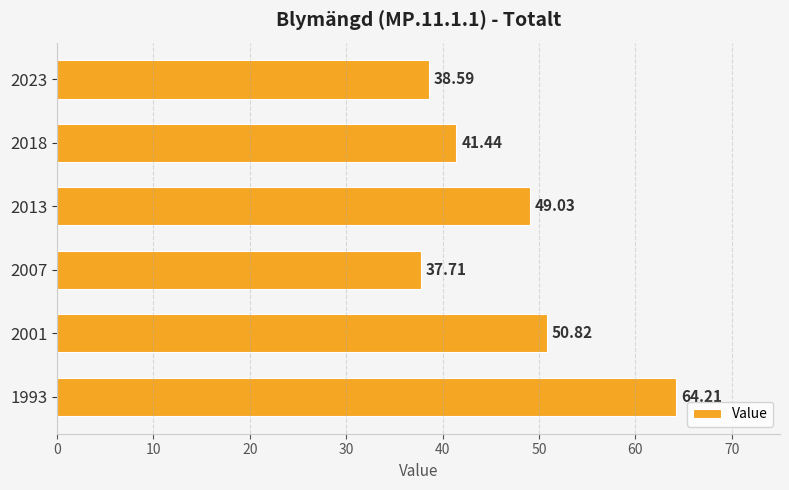

List the labels in order of value, largest first.

1993, 2001, 2013, 2018, 2023, 2007